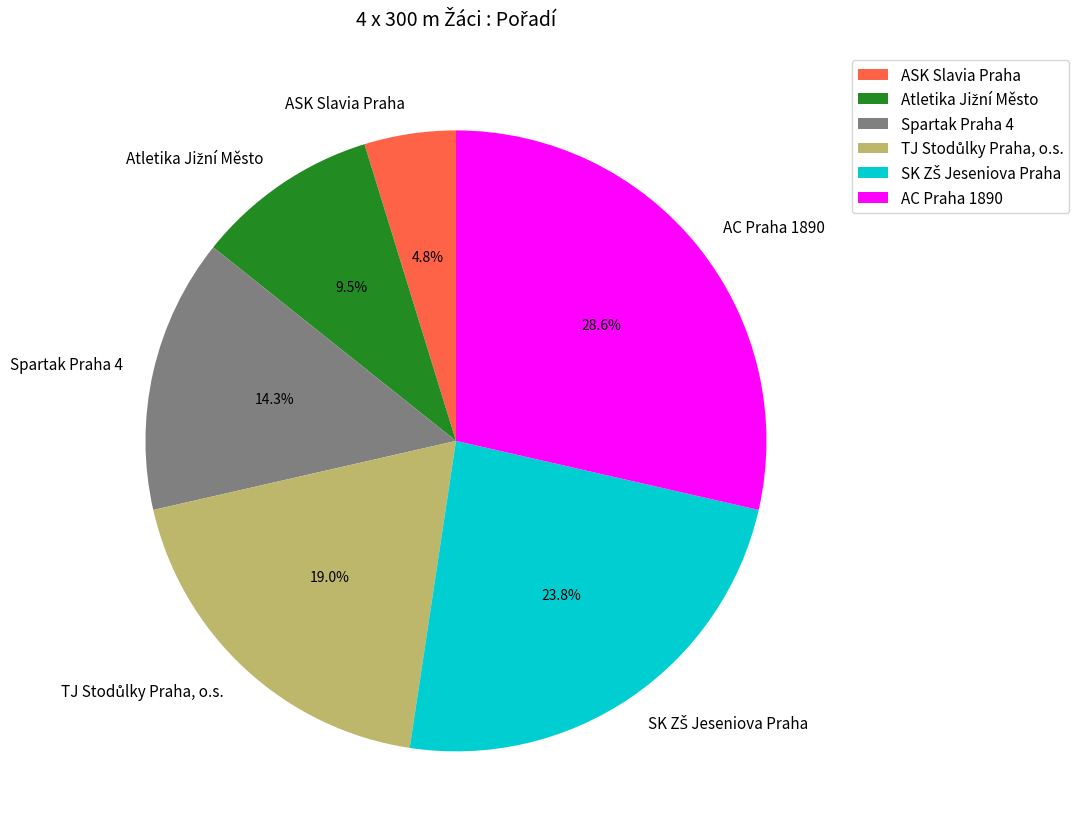

Between Spartak Praha 4 and AC Praha 1890, which is larger?

AC Praha 1890